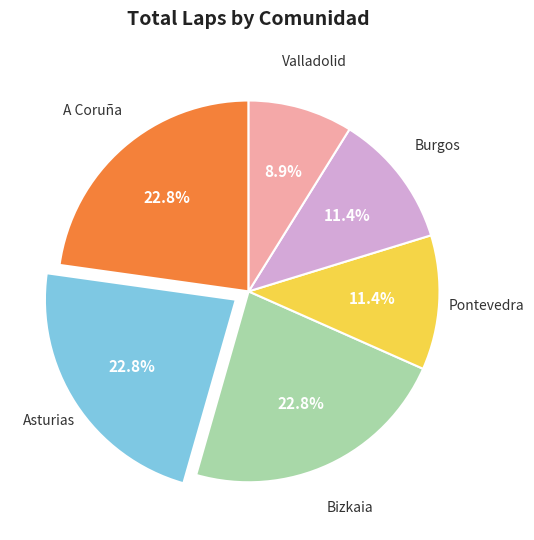

Which slice is the smallest?

Valladolid